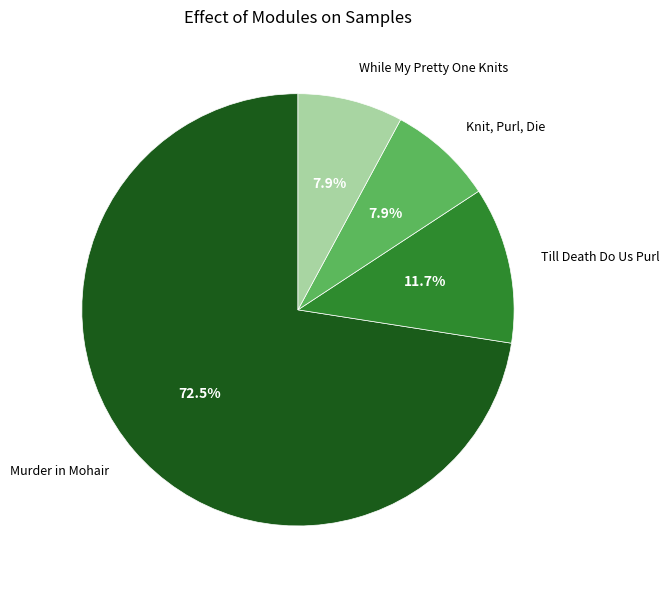

To the nearest percent, what is the average slice percentage?

25%